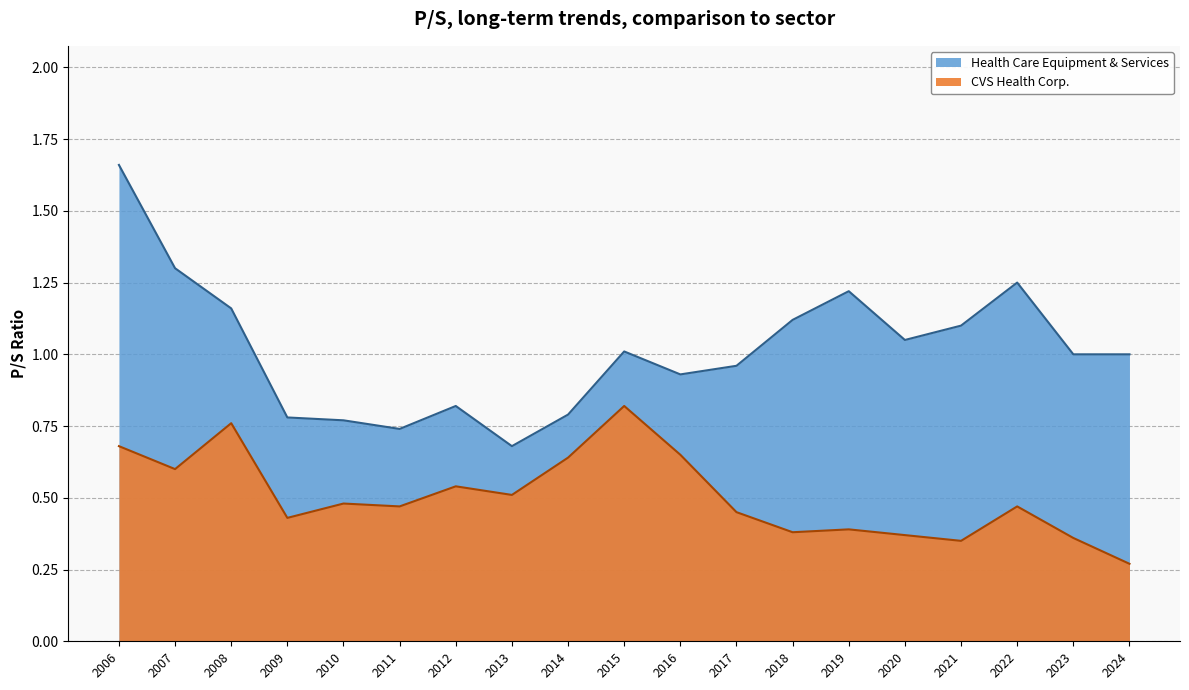

List the labels in order of Health Care Equipment & Services value, largest first.

2006, 2007, 2022, 2019, 2008, 2018, 2021, 2020, 2015, 2023, 2024, 2017, 2016, 2012, 2014, 2009, 2010, 2011, 2013